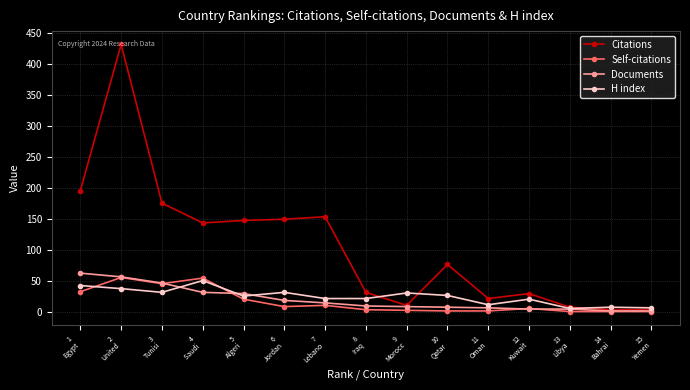

What is the difference between the Self-citations values at 13
Libya and 2
United?

55